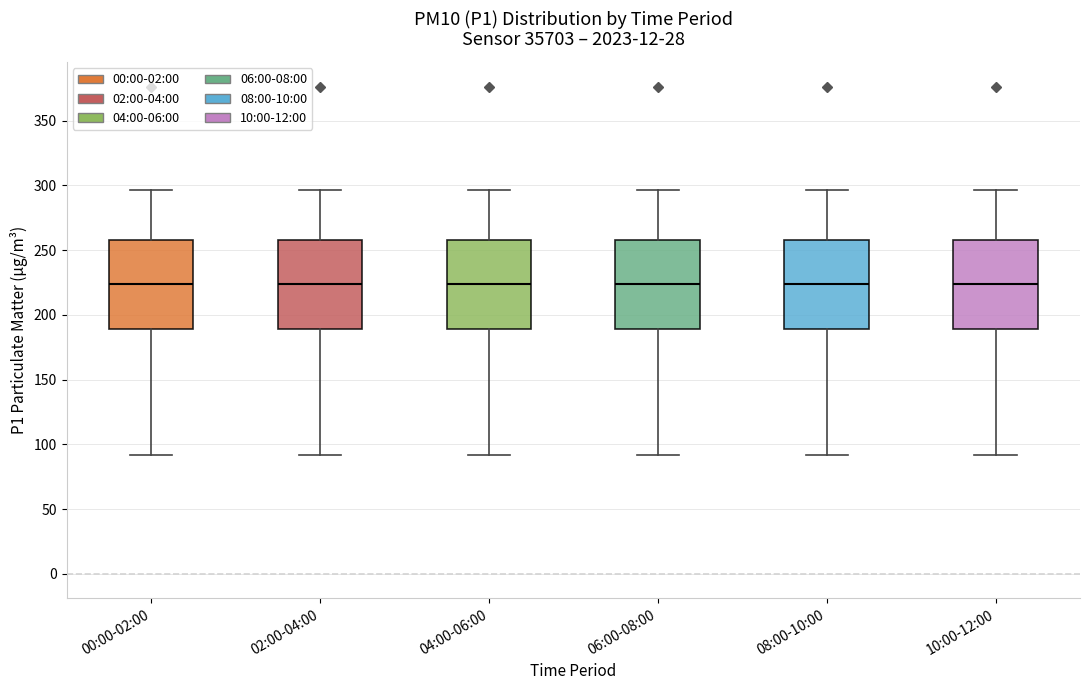

Reading left to right, read every box against the y-axis: the position of its median line, the range the box covers, and the ends of its whiskers. The values are not printed on the chart, so give them approximately, as read against the axis.

00:00-02:00: median 225, box 190 to 260, whiskers 90 to 295
02:00-04:00: median 225, box 190 to 260, whiskers 90 to 295
04:00-06:00: median 225, box 190 to 260, whiskers 90 to 295
06:00-08:00: median 225, box 190 to 260, whiskers 90 to 295
08:00-10:00: median 225, box 190 to 260, whiskers 90 to 295
10:00-12:00: median 225, box 190 to 260, whiskers 90 to 295